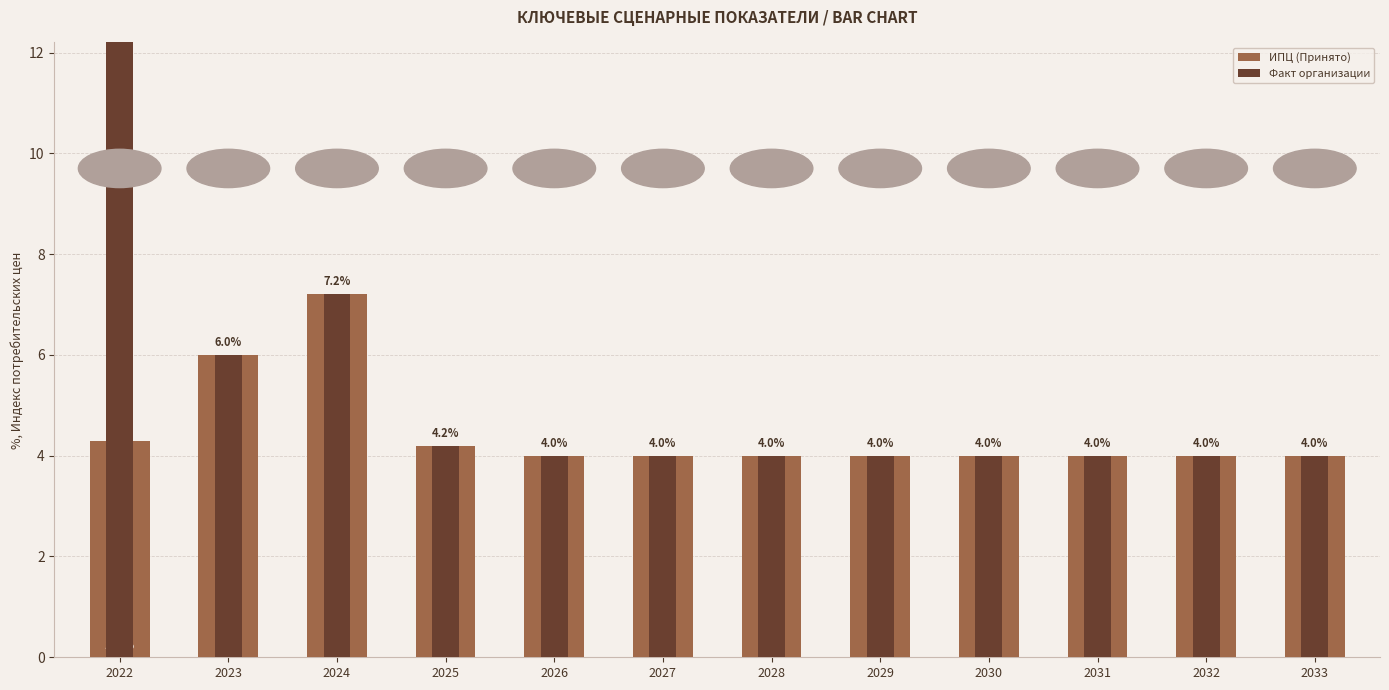

Rank the series by their average value, from highest to lowest.

Факт организации, ИПЦ (Принято)